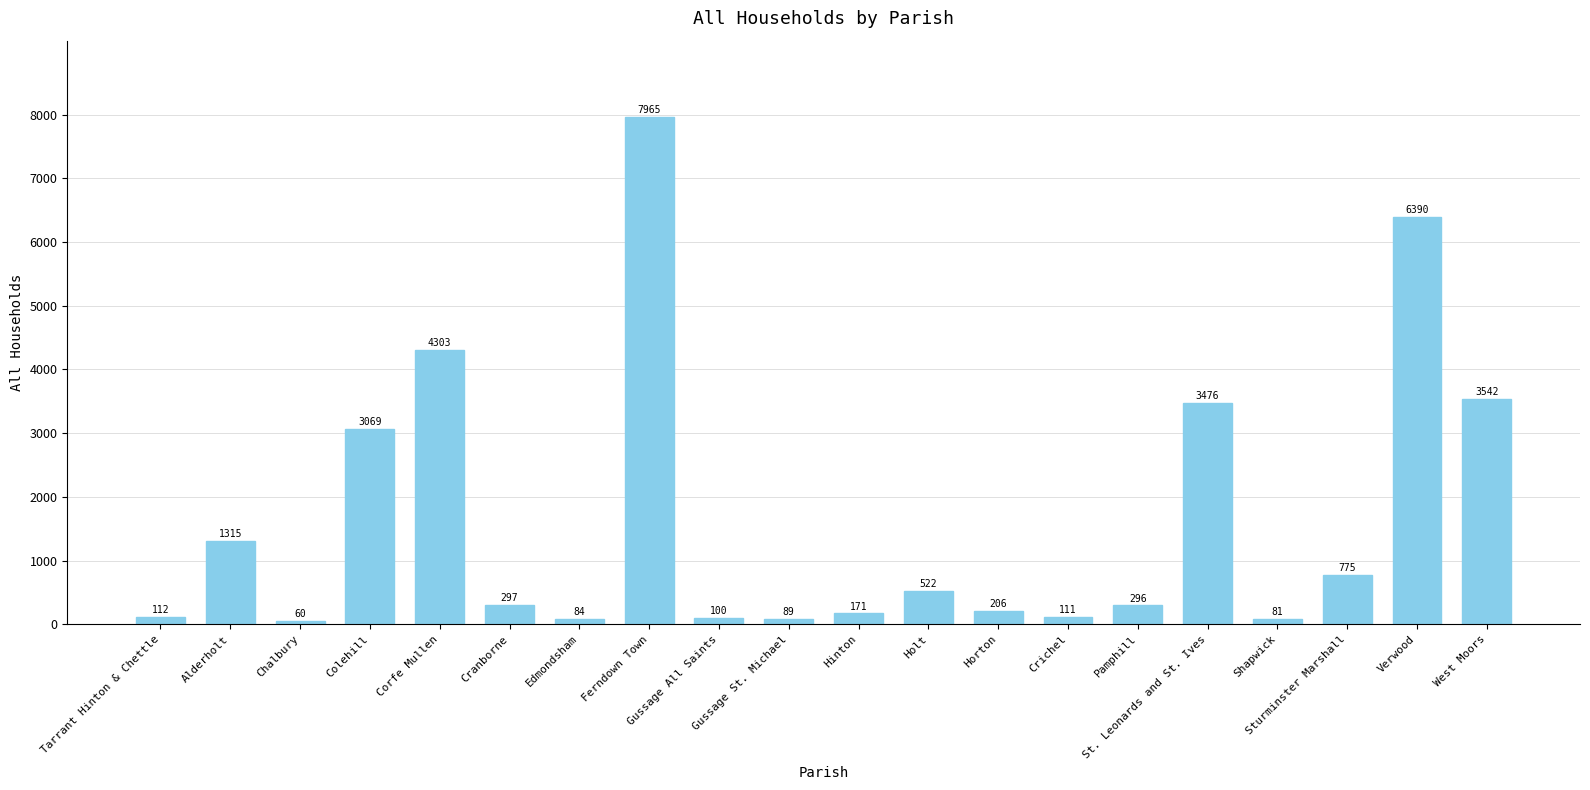

What is the difference between the second highest and minimum values?

6330